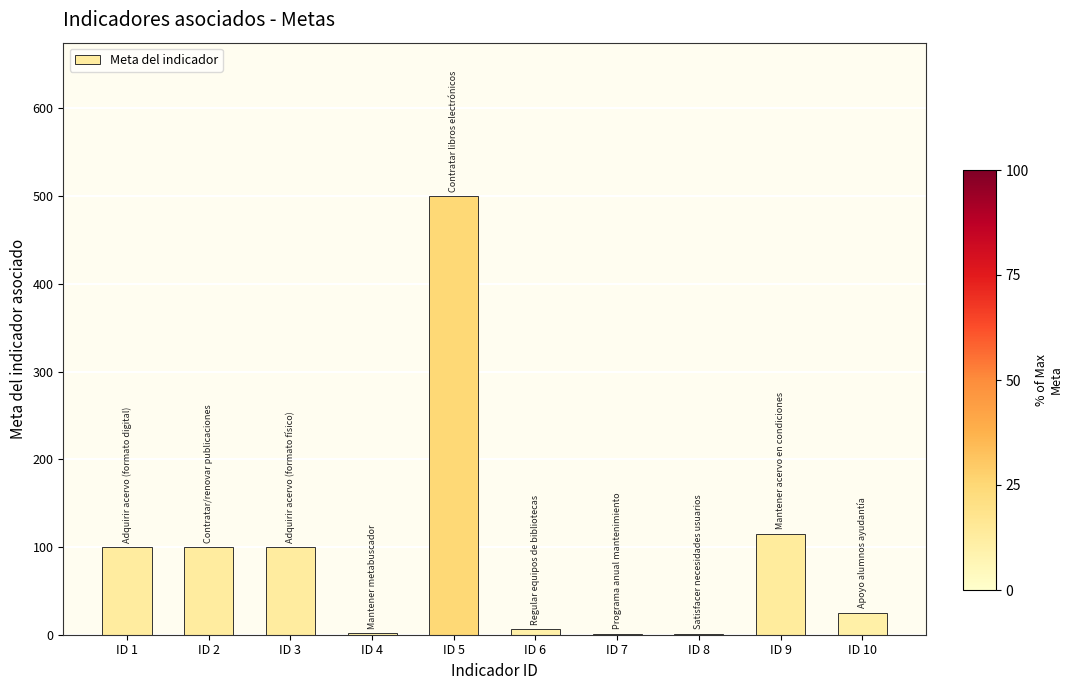

What is the sum of all values?

950